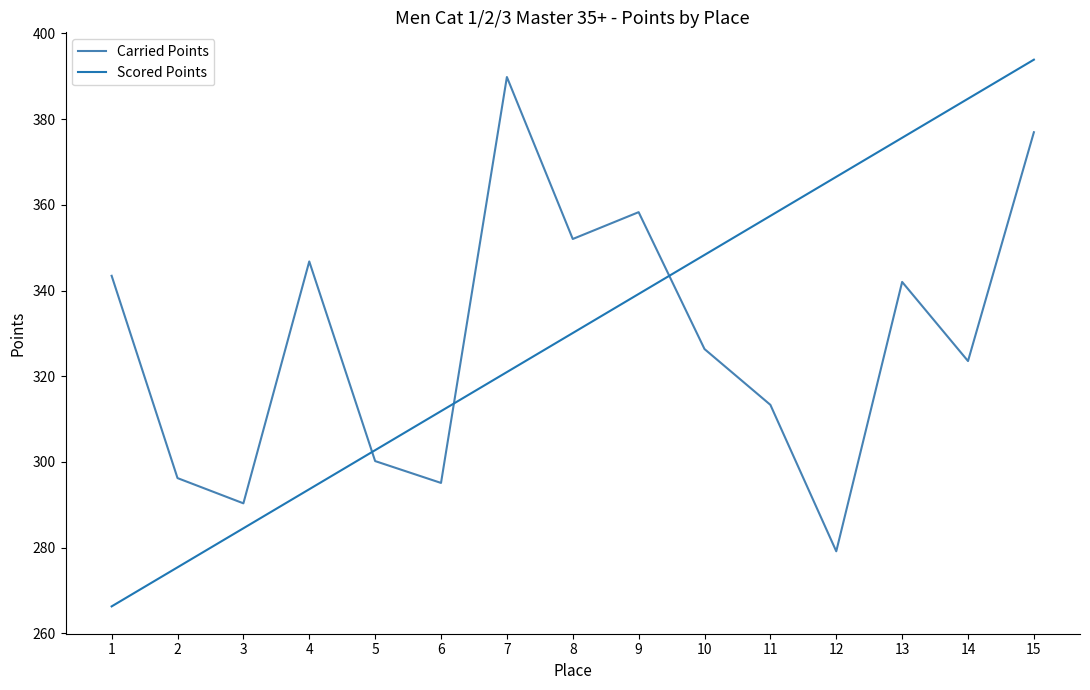

How many categories are shown in the chart?

15